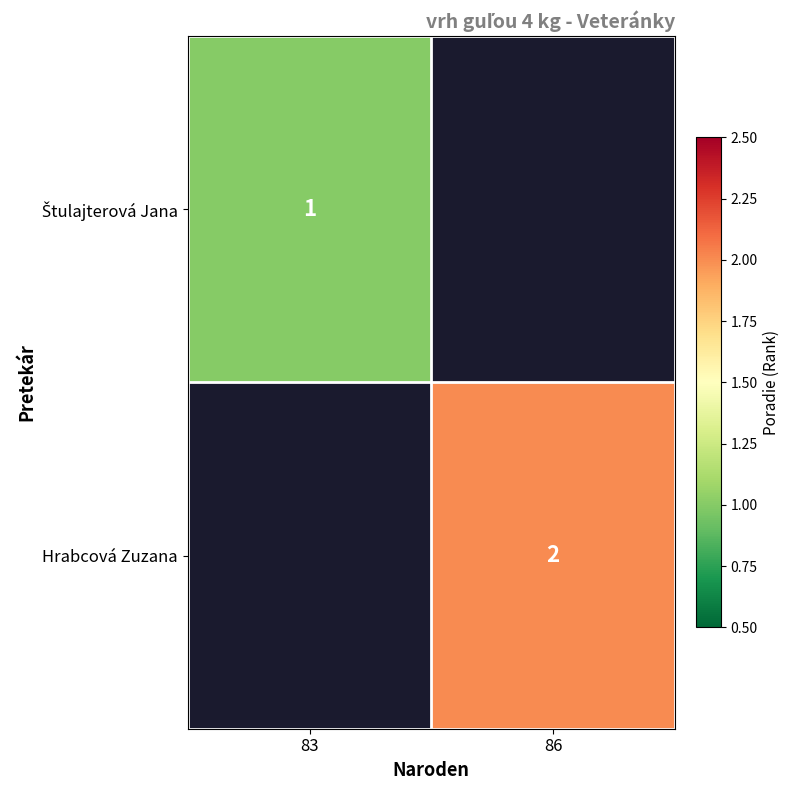

Between 86 and 83, which is larger?

83